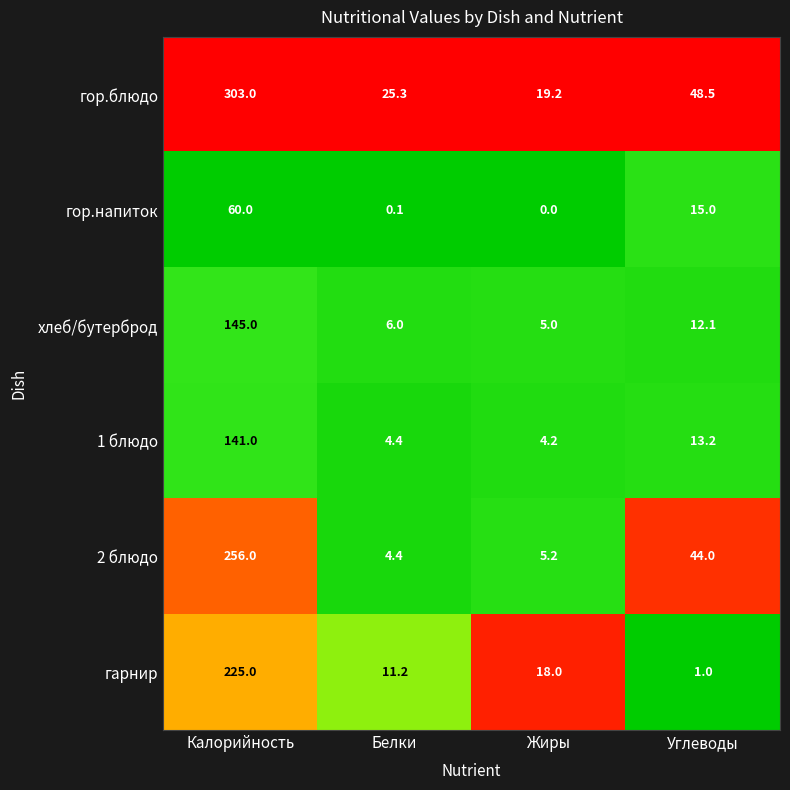

At which category does the chart reach its peak across all series?

Калорийность